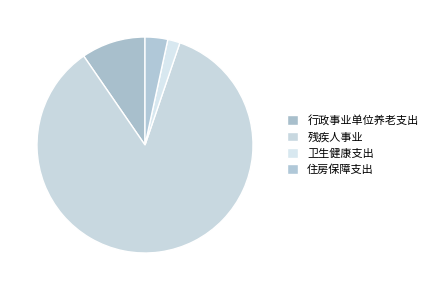

How many slices are in this pie chart?

4